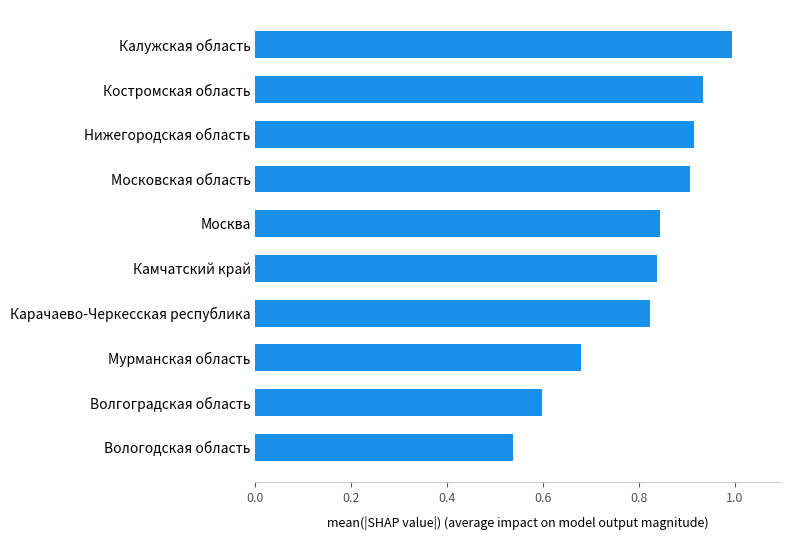

True or false: the data shows 0.9 at Нижегородская область.

True